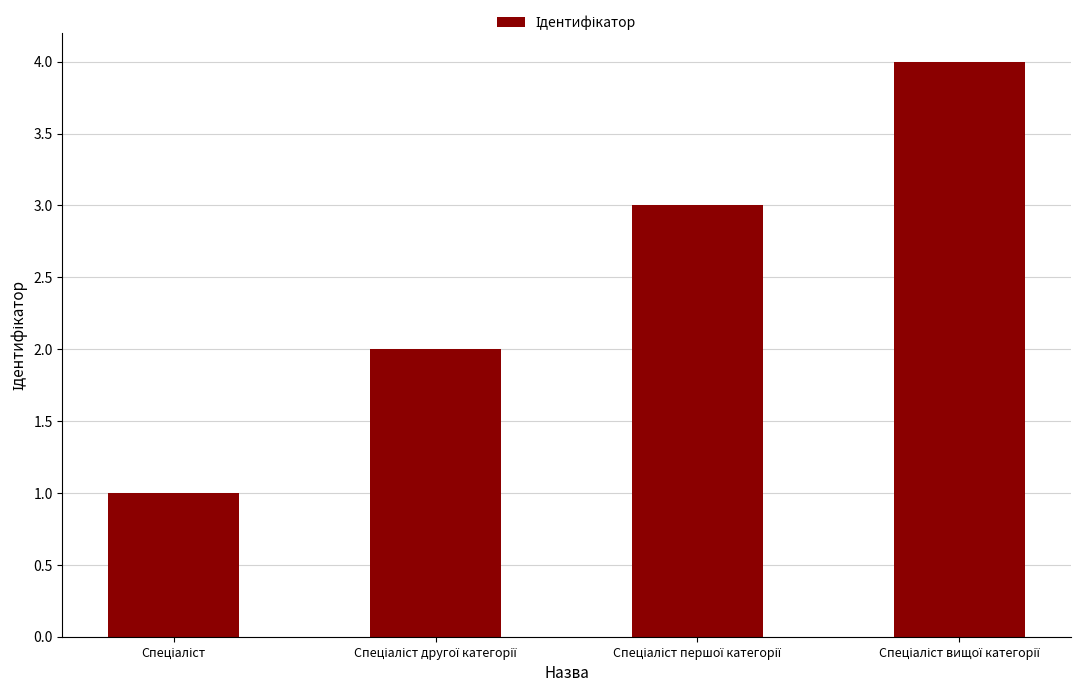

What is the greatest value displayed?

4